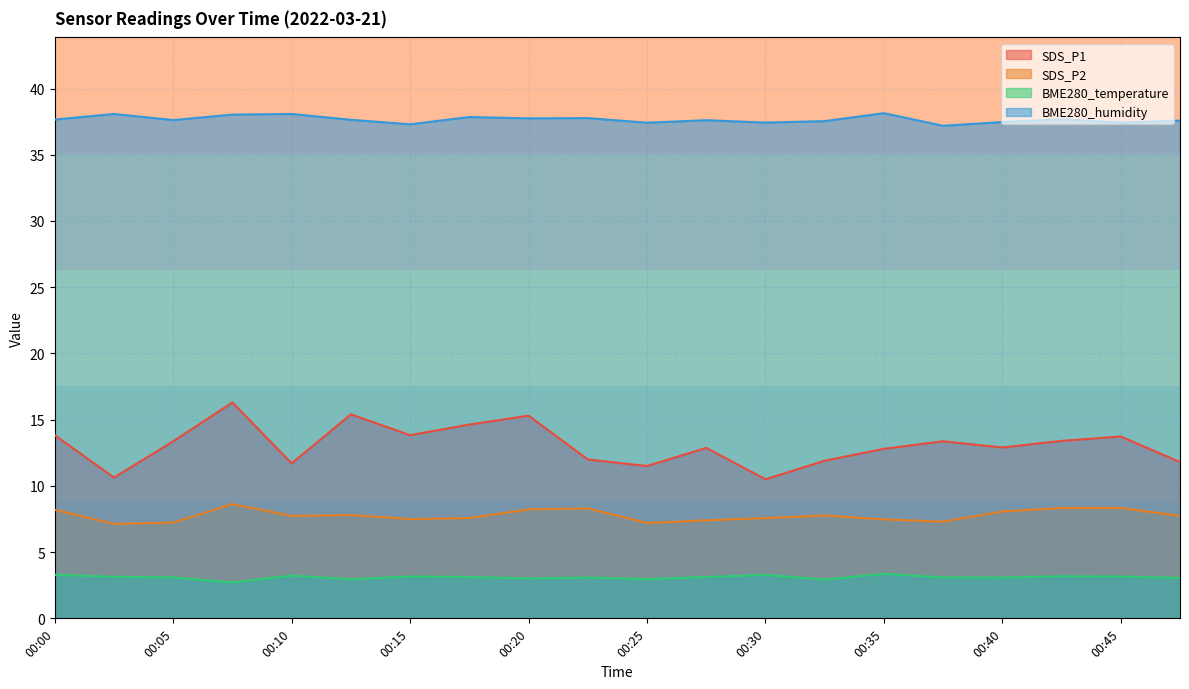

What is the smallest value displayed?

2.7